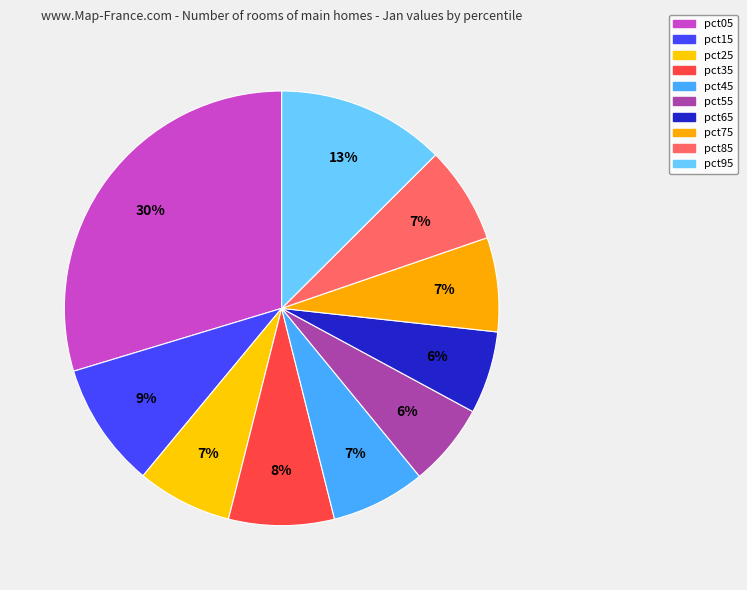

To the nearest percent, what is the difference between the largest and smallest slice percentages?

24%